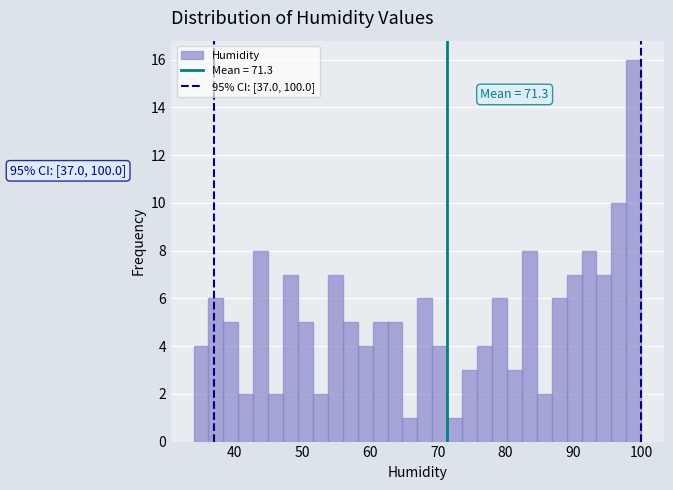

Read against the x-axis, roughly where is the centre of the tallest bar?

99